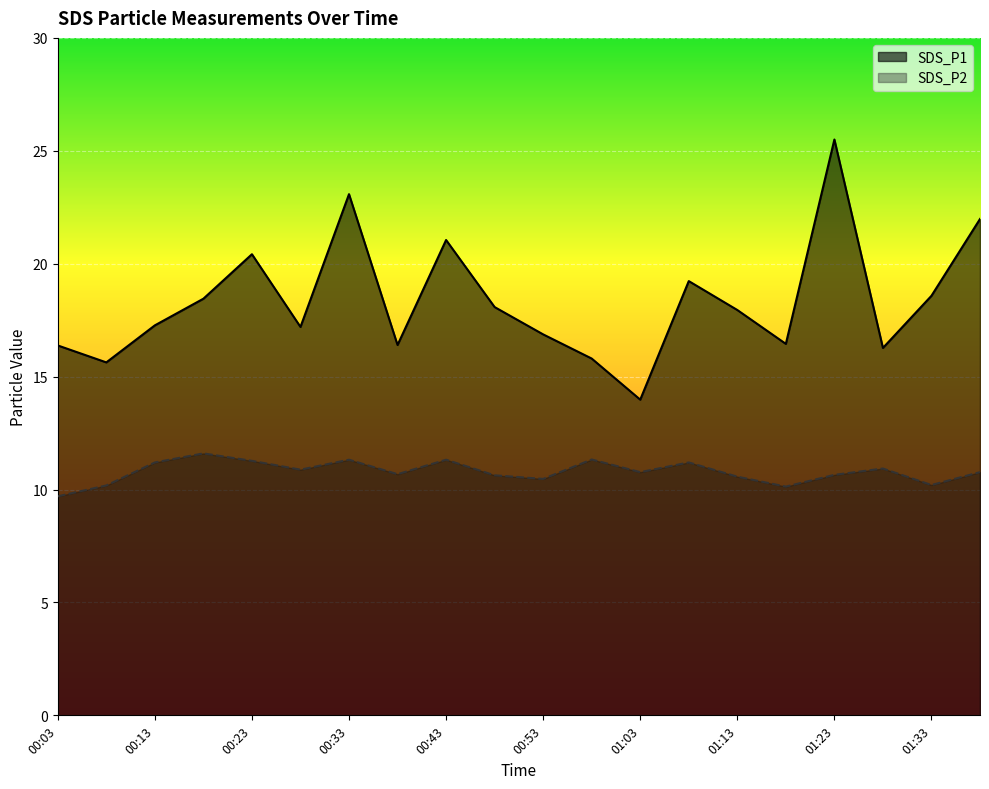

At how many categories does at least one series exceed 14?

19